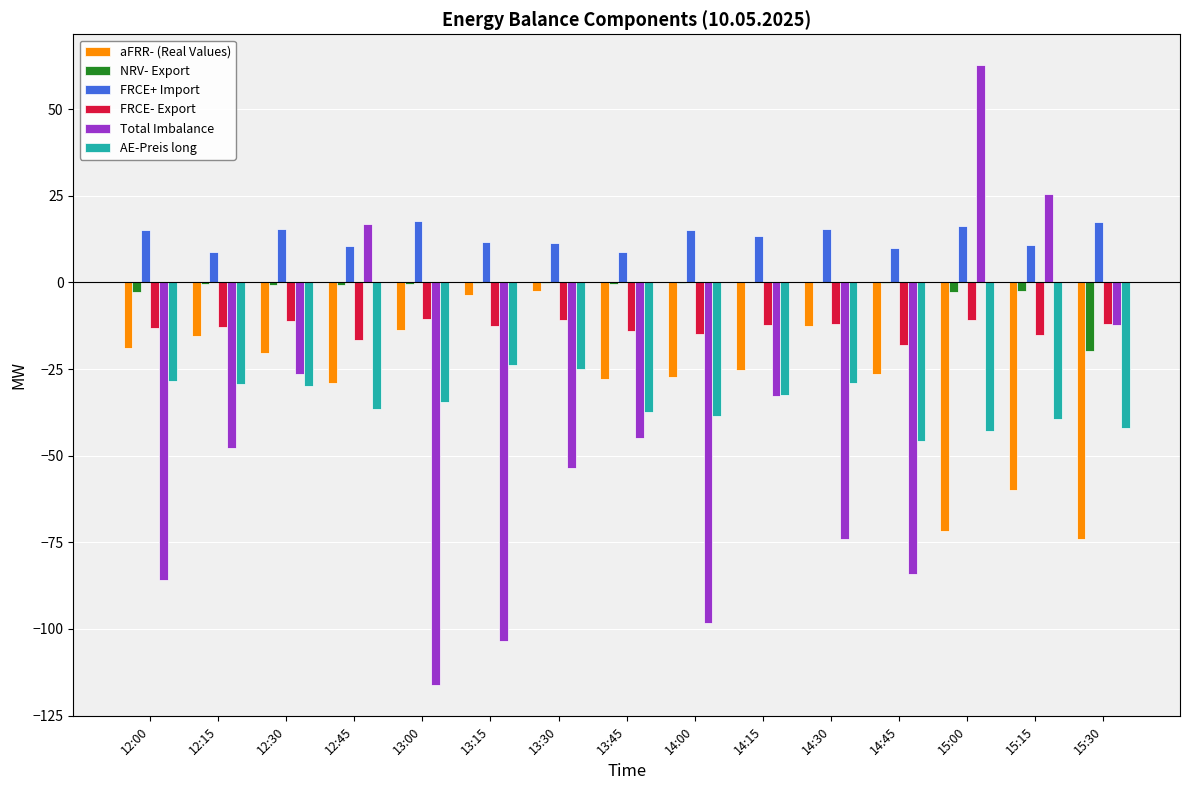

What is the sum of all NRV- Export values?

-30.6